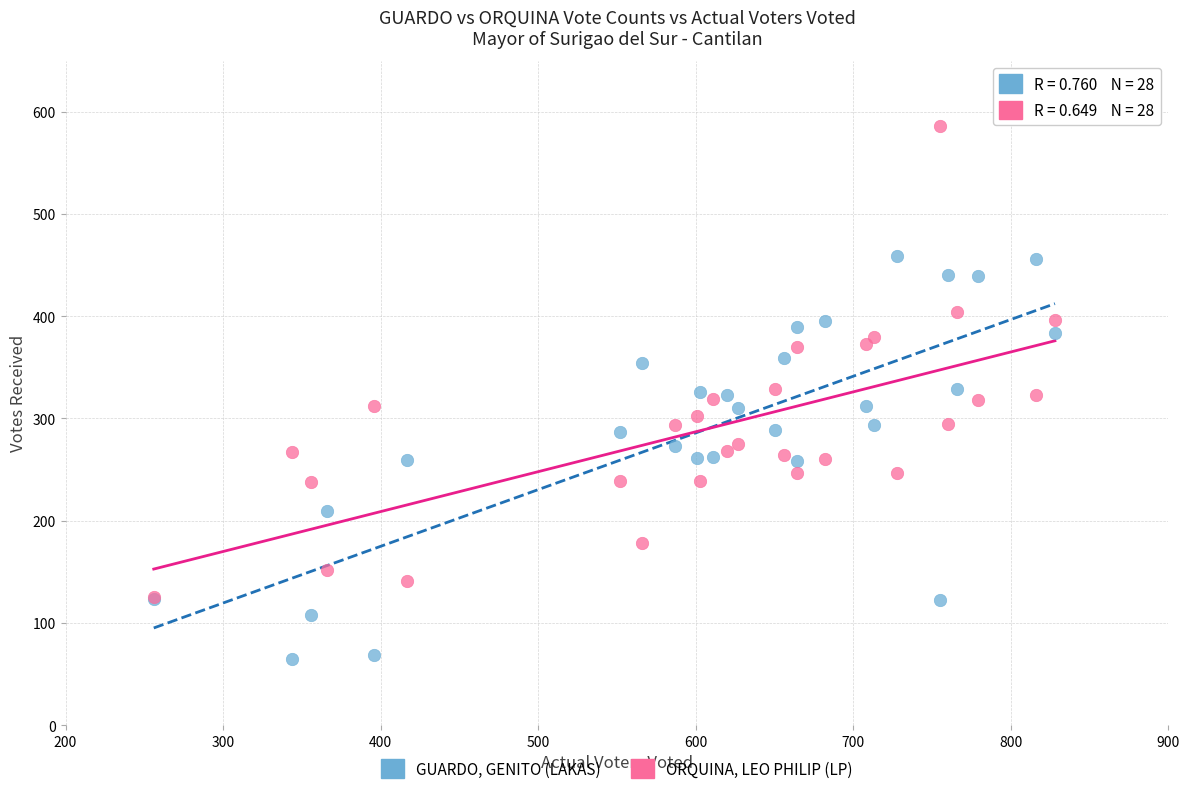

Which series reaches the minimum Y coordinate?

GUARDO, GENITO (LAKAS)